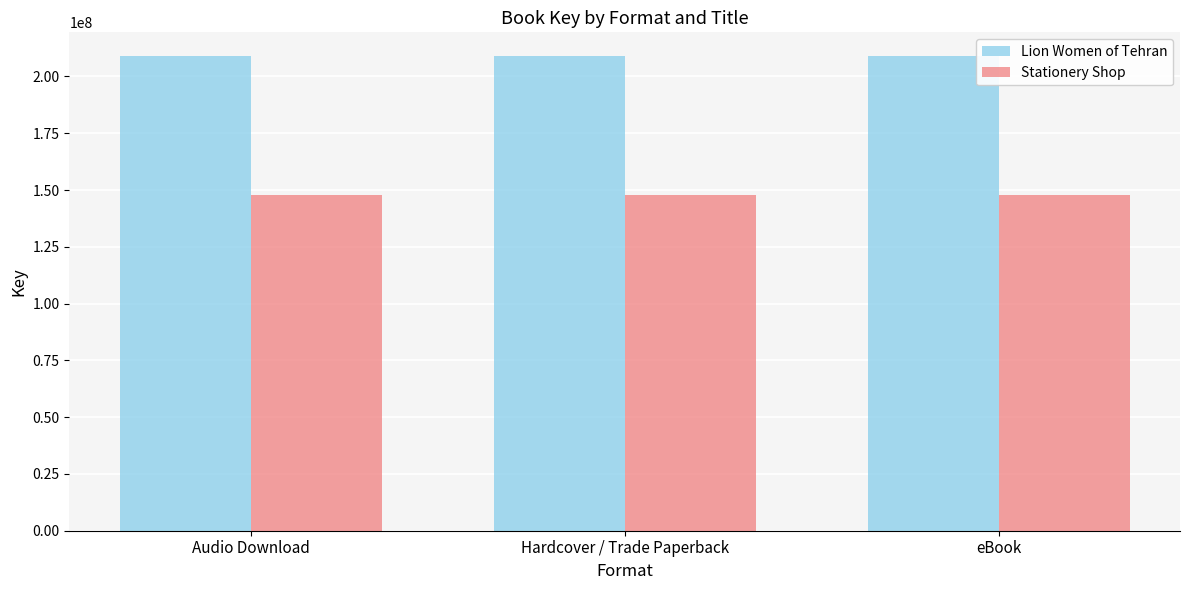

Rank the series by their average value, from lowest to highest.

Stationery Shop, Lion Women of Tehran